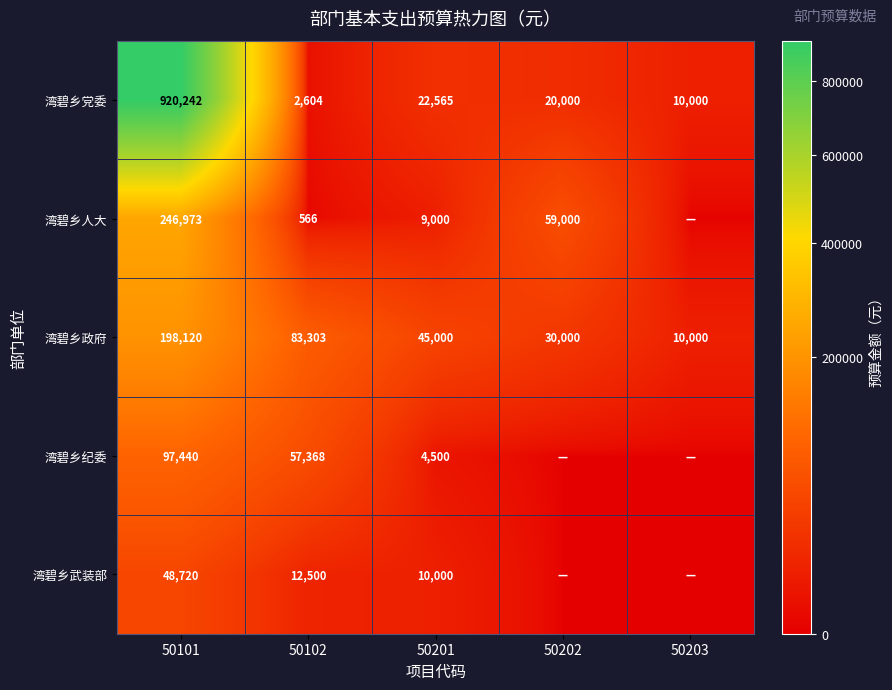

Rank the categories by 湾碧乡政府 value from lowest to highest.

50203, 50202, 50201, 50102, 50101